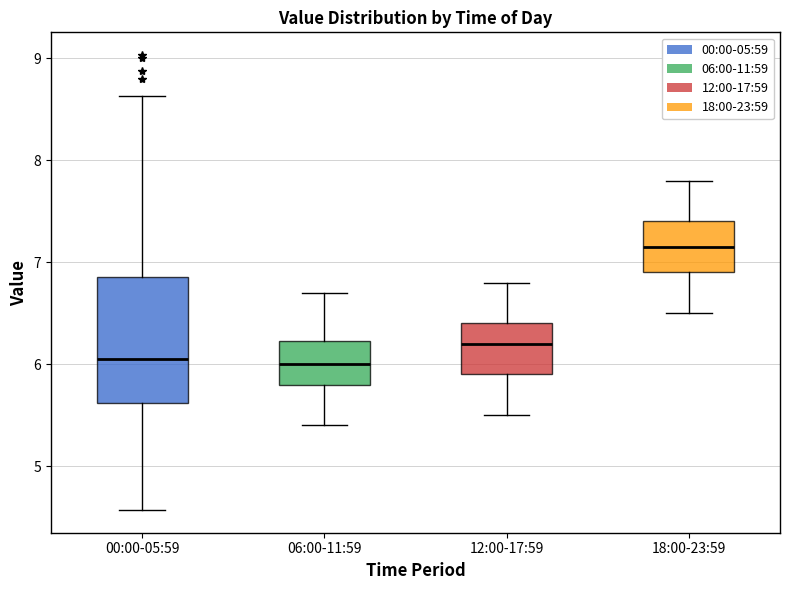

Reading left to right, read every box against the y-axis: the position of its median line, the range the box covers, and the ends of its whiskers. The values are not printed on the chart, so give them approximately, as read against the axis.

00:00-05:59: median 6.1, box 5.6 to 6.9, whiskers 4.6 to 8.6
06:00-11:59: median 6.0, box 5.8 to 6.2, whiskers 5.4 to 6.7
12:00-17:59: median 6.2, box 5.9 to 6.4, whiskers 5.5 to 6.8
18:00-23:59: median 7.2, box 6.9 to 7.4, whiskers 6.5 to 7.8